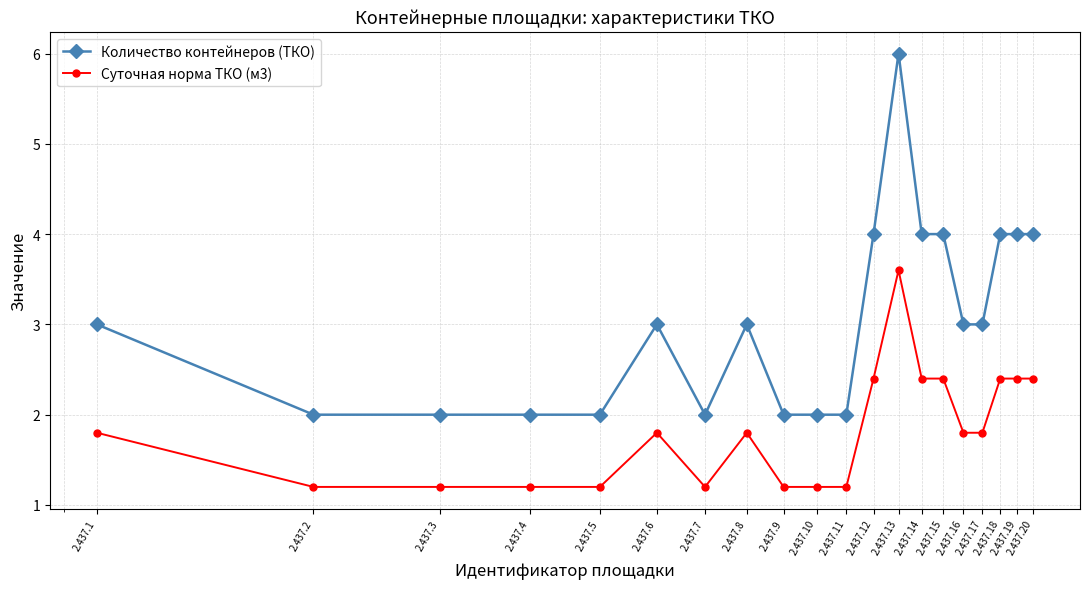

What is the minimum value for Количество контейнеров (ТКО)?

2.0